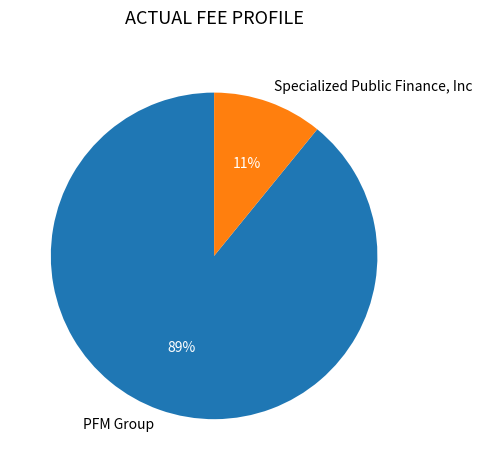

Is there a majority slice in this chart?

Yes